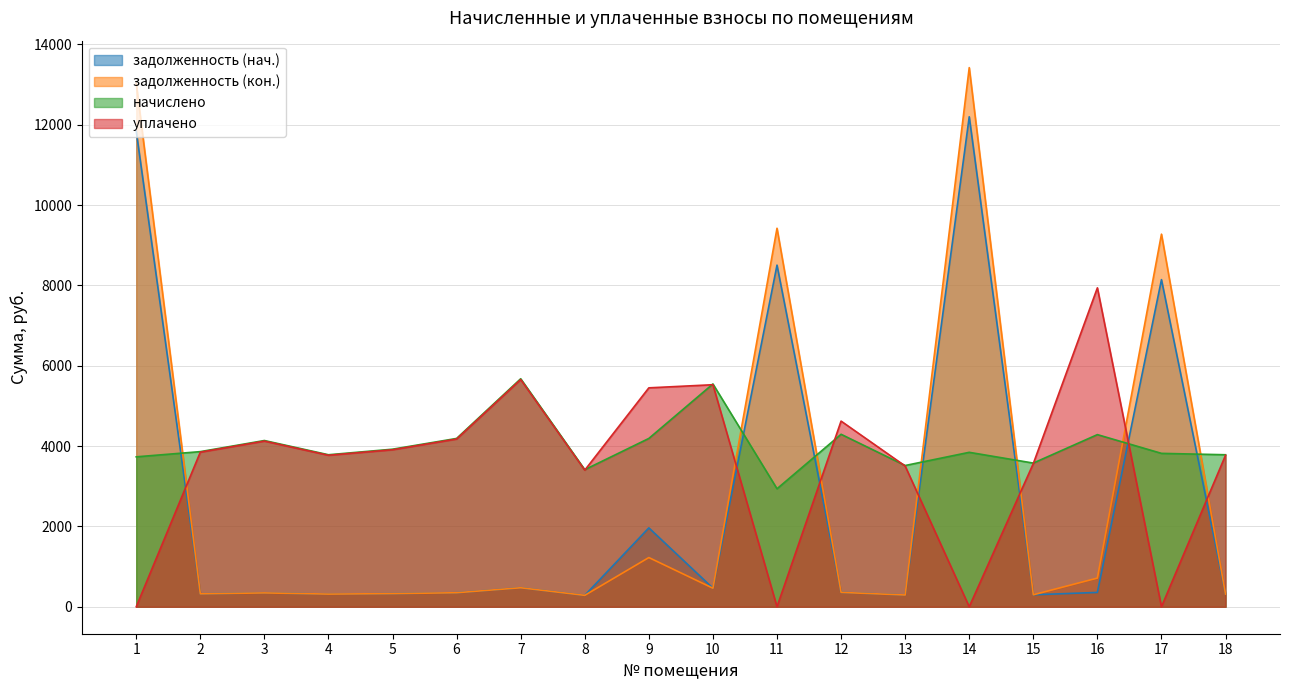

The value of задолженность (нач.) at 1 is 4194.7. True or false?

False